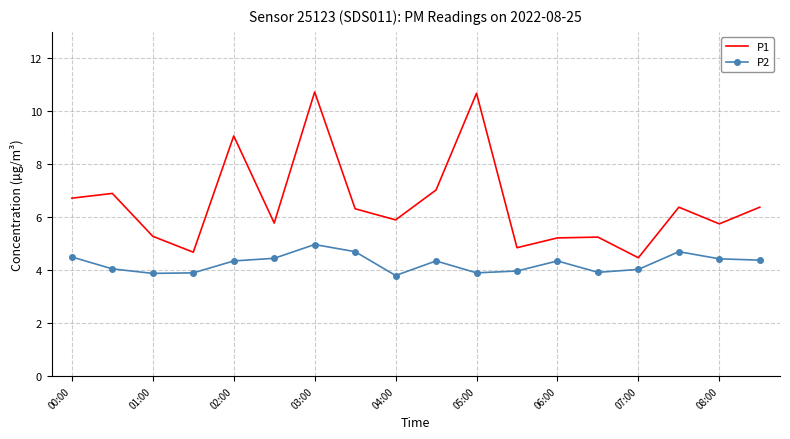

What is the sum of all P2 values?

76.6